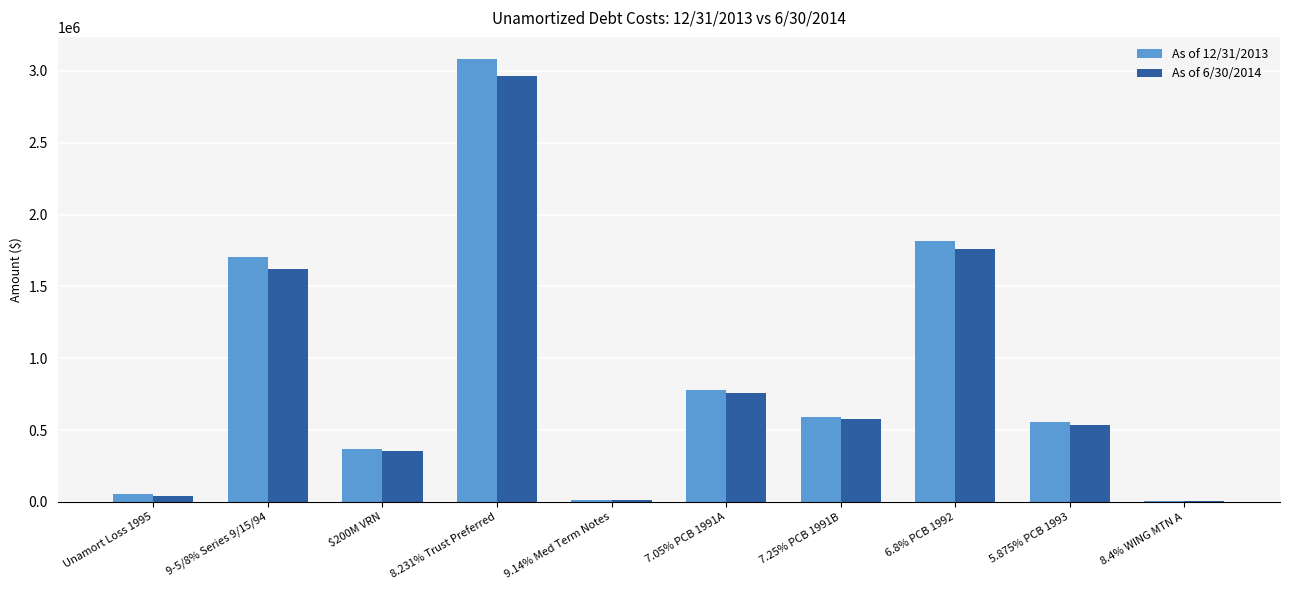

Is the value of As of 12/31/2013 at 8.231% Trust Preferred greater than the value of As of 6/30/2014 at 7.05% PCB 1991A?

Yes